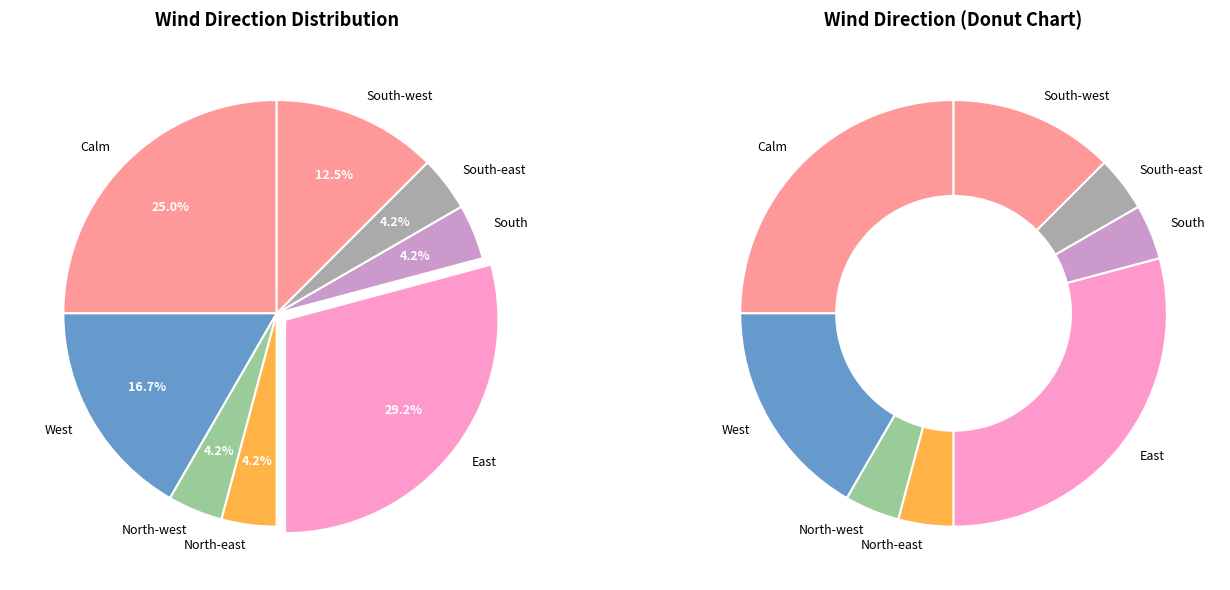

Do West and South-west together represent more than half of the pie?

No